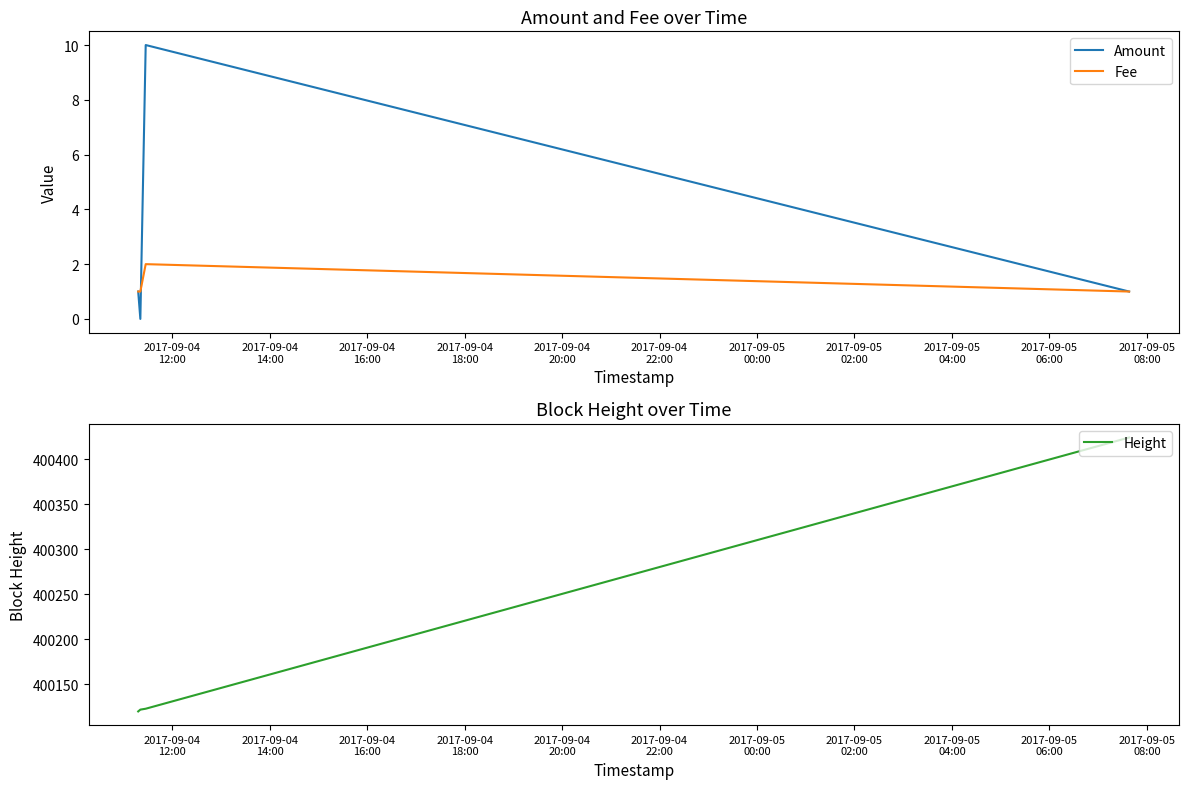

True or false: Height has more than 2 points higher than both neighbors.

False